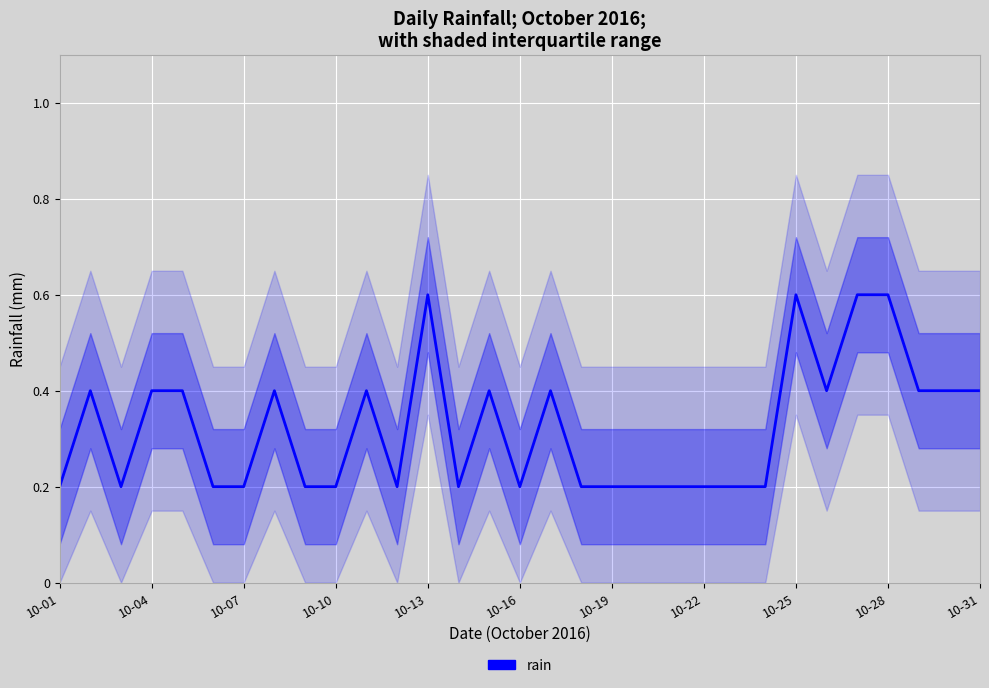

What is the sum of all values?

10.0